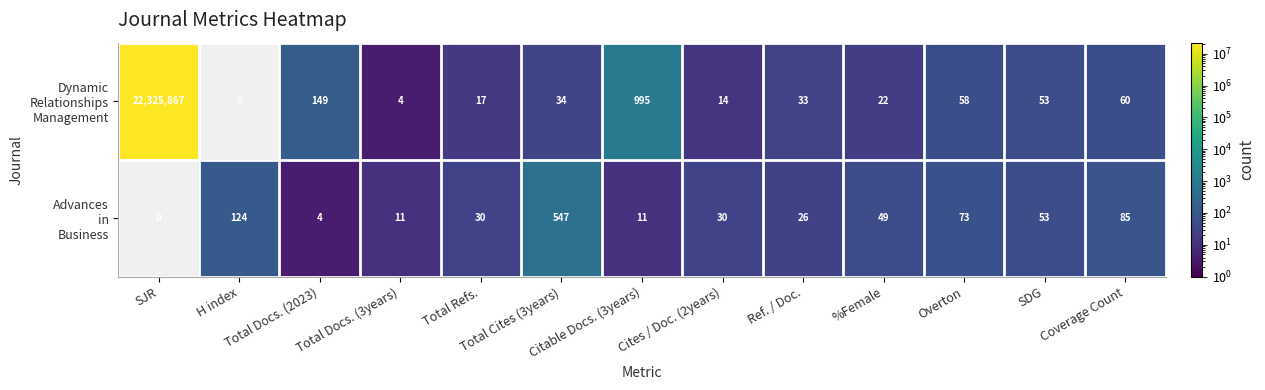

What is the sum of the Advances in Business values at Cites / Doc. (2years) and Total Refs.?

60.0